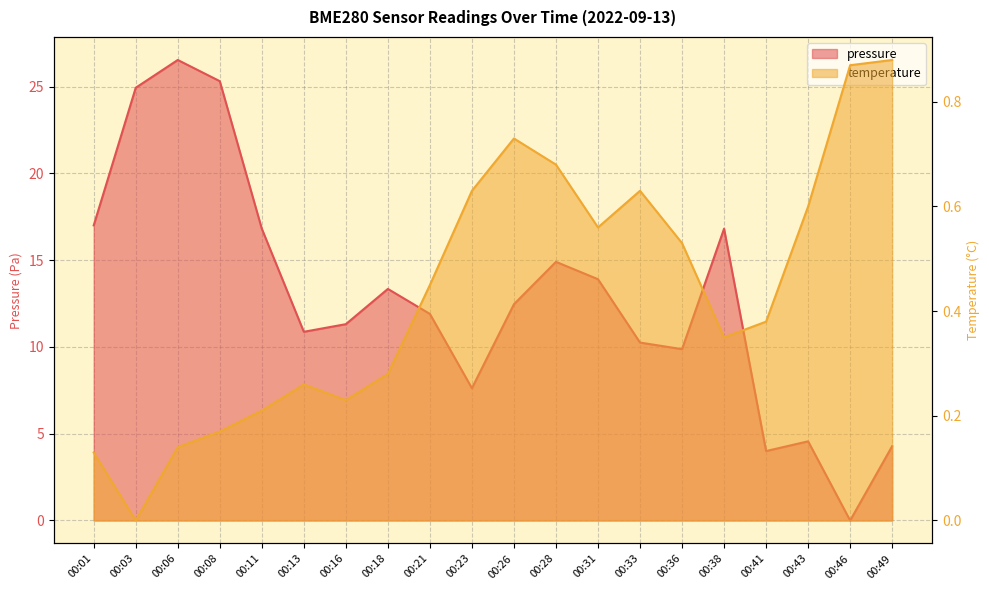

How many distinct data groups are displayed?

2